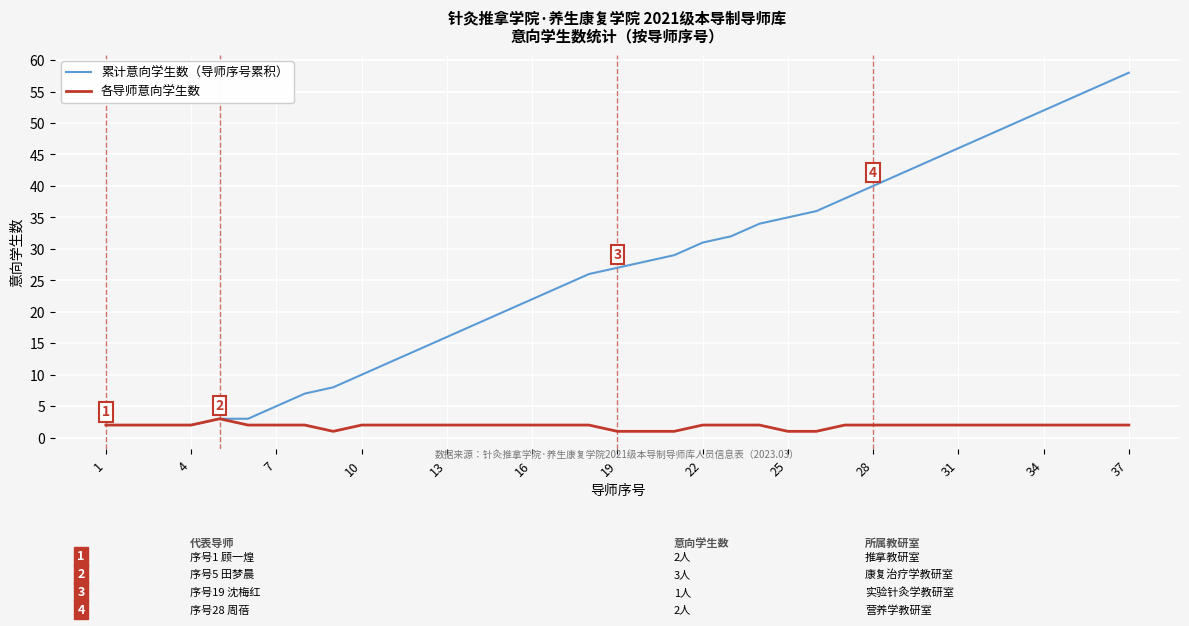

Rank the series by their maximum value, from lowest to highest.

各导师意向学生数, 累计意向学生数（导师序号累积）